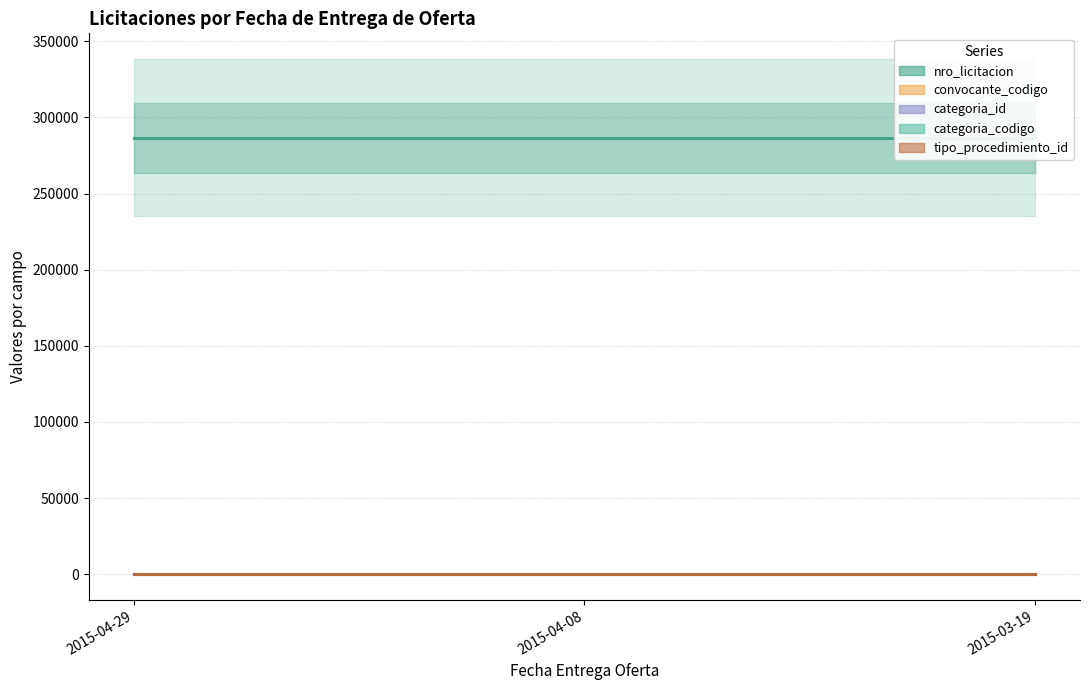

Rank the series at 2015-04-29 from highest to lowest value.

nro_licitacion, convocante_codigo, categoria_id, categoria_codigo, tipo_procedimiento_id